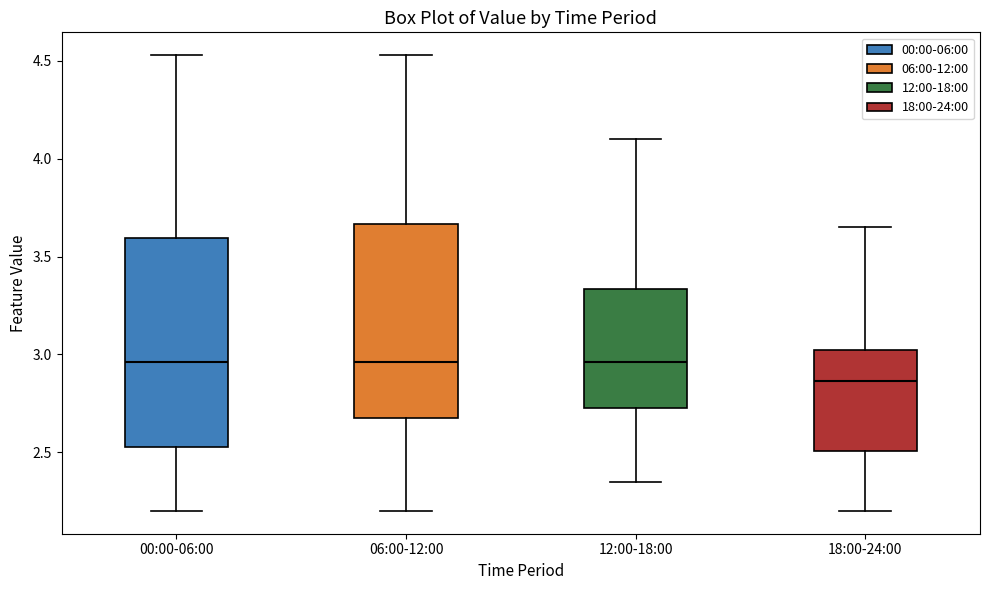

Where does the lower whisker of the box for 06:00-12:00 end on the y-axis? The values are not printed on the chart, so give them approximately, as read against the axis.

2.20